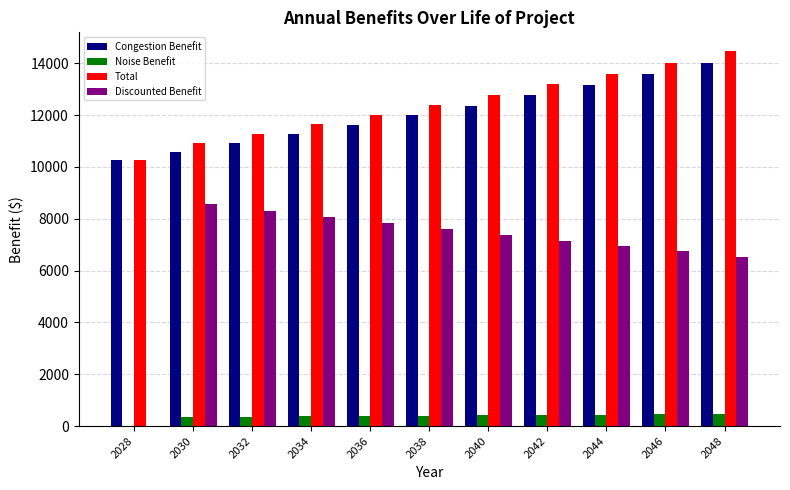

Are the bars horizontal?

No